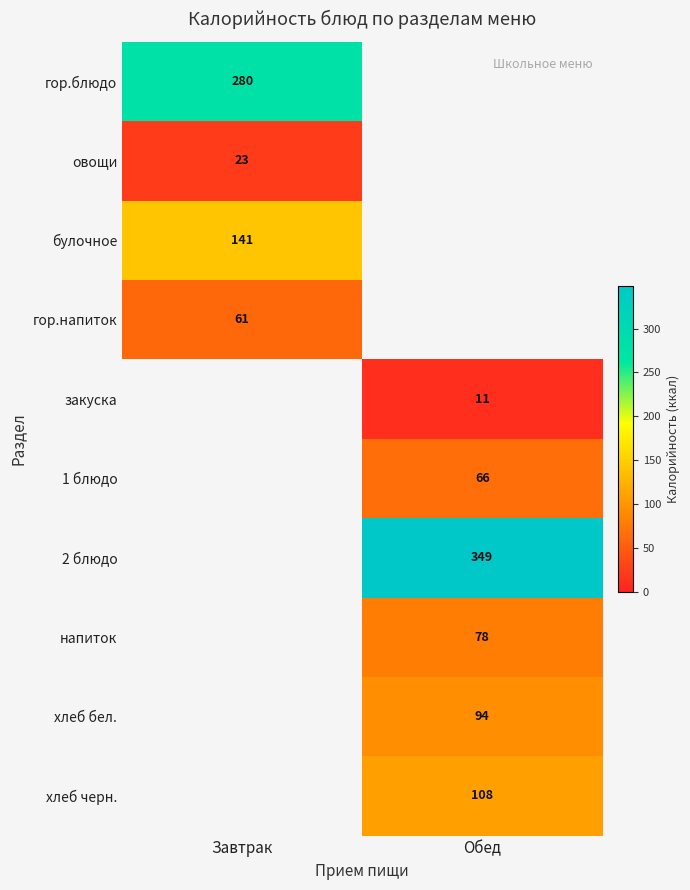

The гор.блюдо series shows 280 at Завтрак. True or false?

True